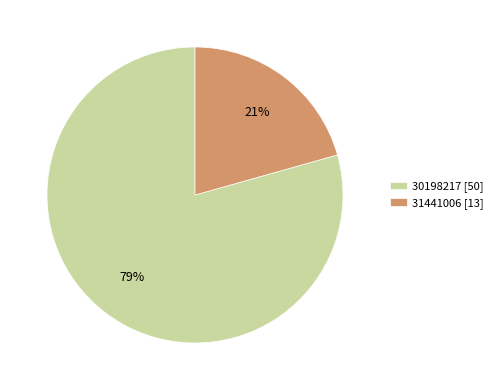

What is the majority slice?

30198217